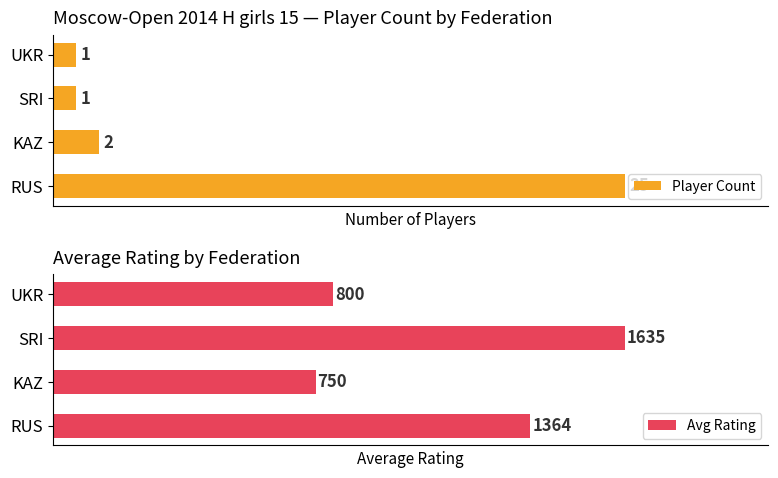

List the series in order of their peak value, lowest first.

Player Count, Avg Rating